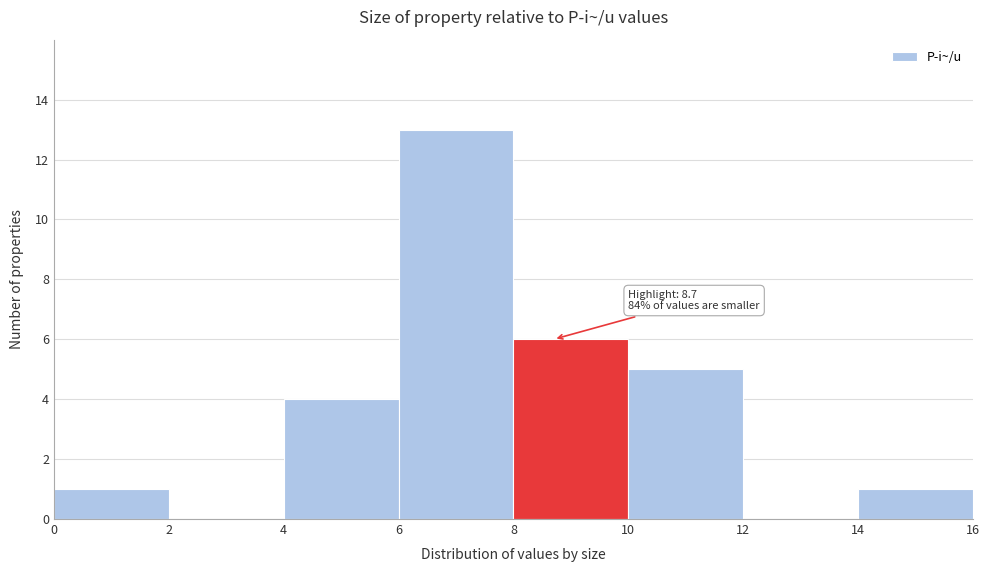

Over which range of the x-axis is the bar tallest?

6 to 8